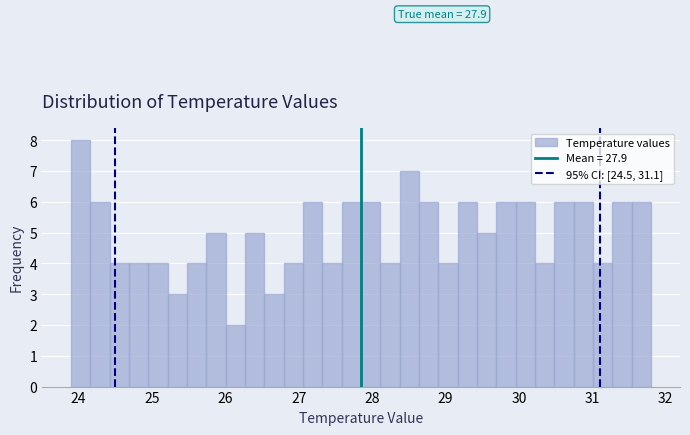

Read against the x-axis, roughly where is the centre of the tallest bar?

24.0